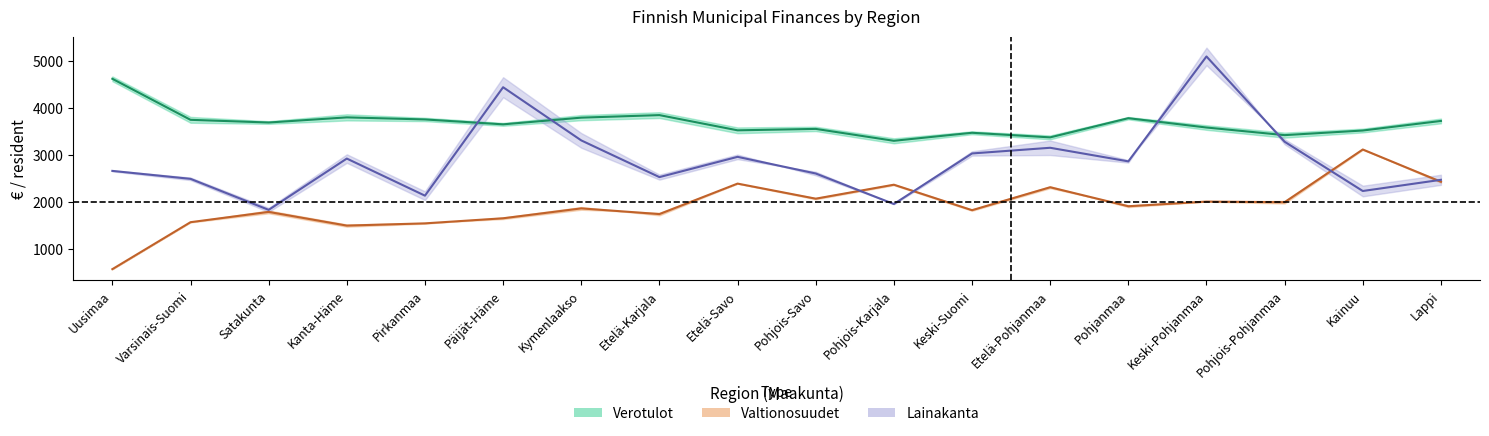

What is the value of the Verotulot (avg) point at the 11th from the left?

3299.1